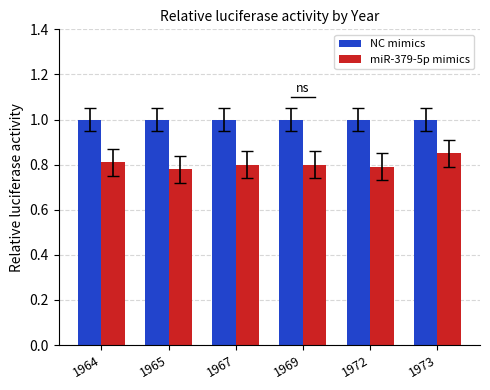

At how many categories does at least one series exceed 0?

6